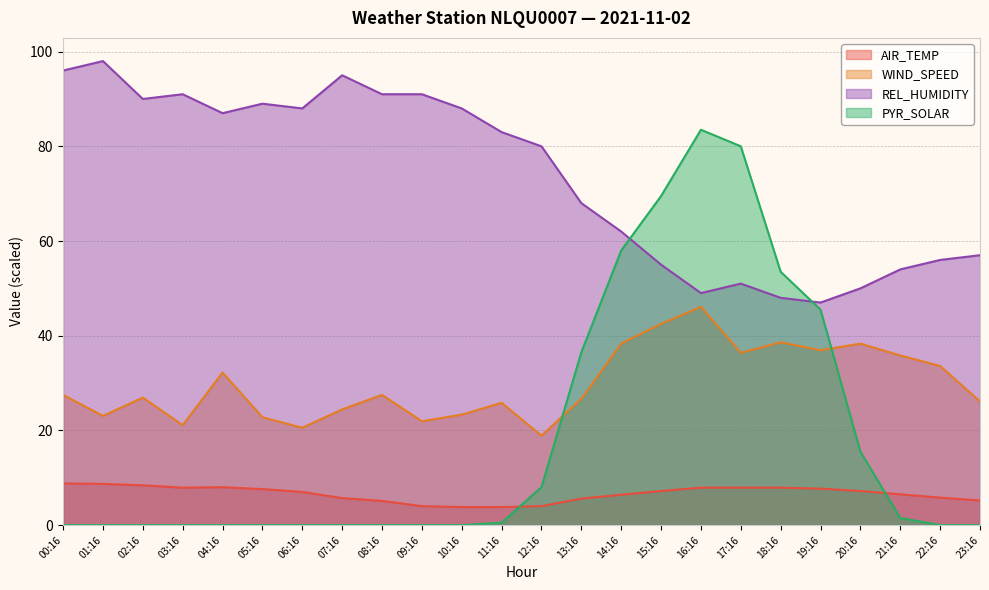

Which category has the highest value across all series?

01:16